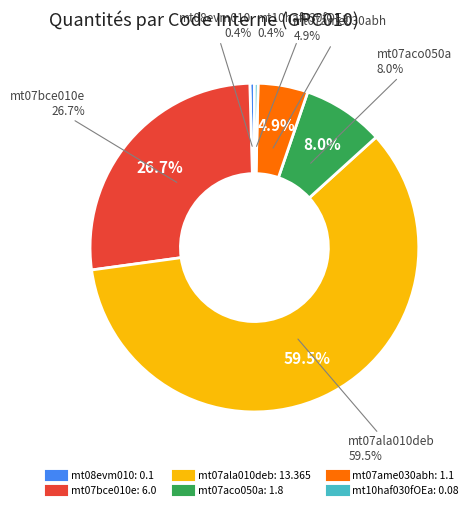

Which slice is the smallest?

mt10haf030fOEa